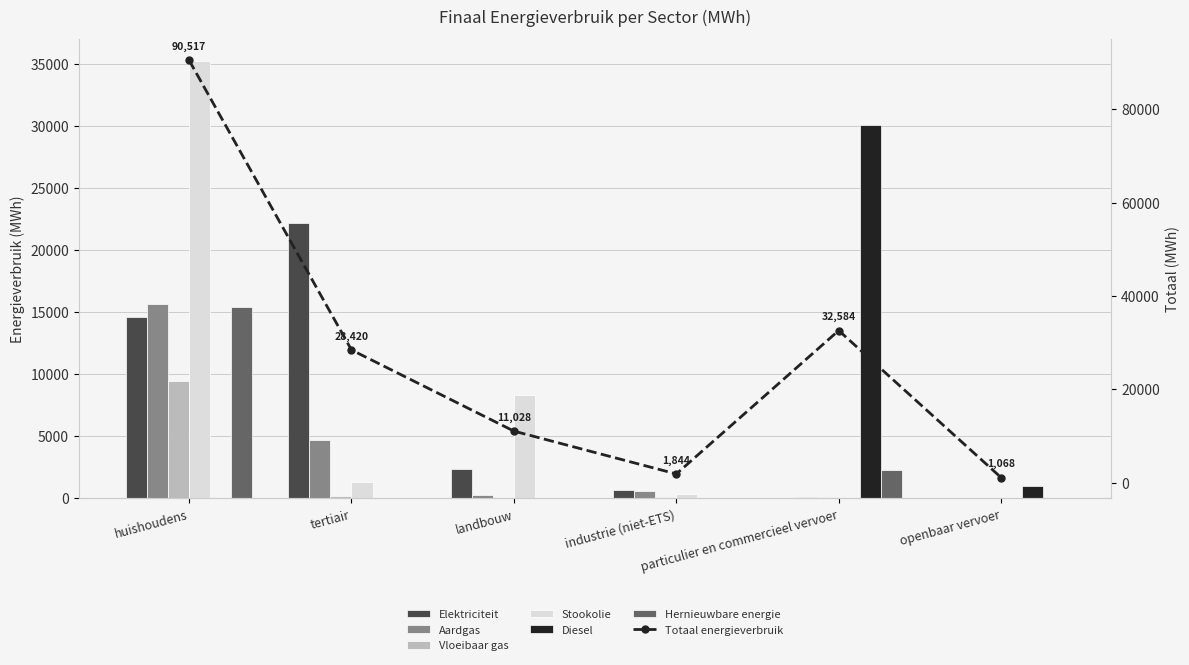

True or false: Aardgas has a value of 15695.7 at huishoudens.

True